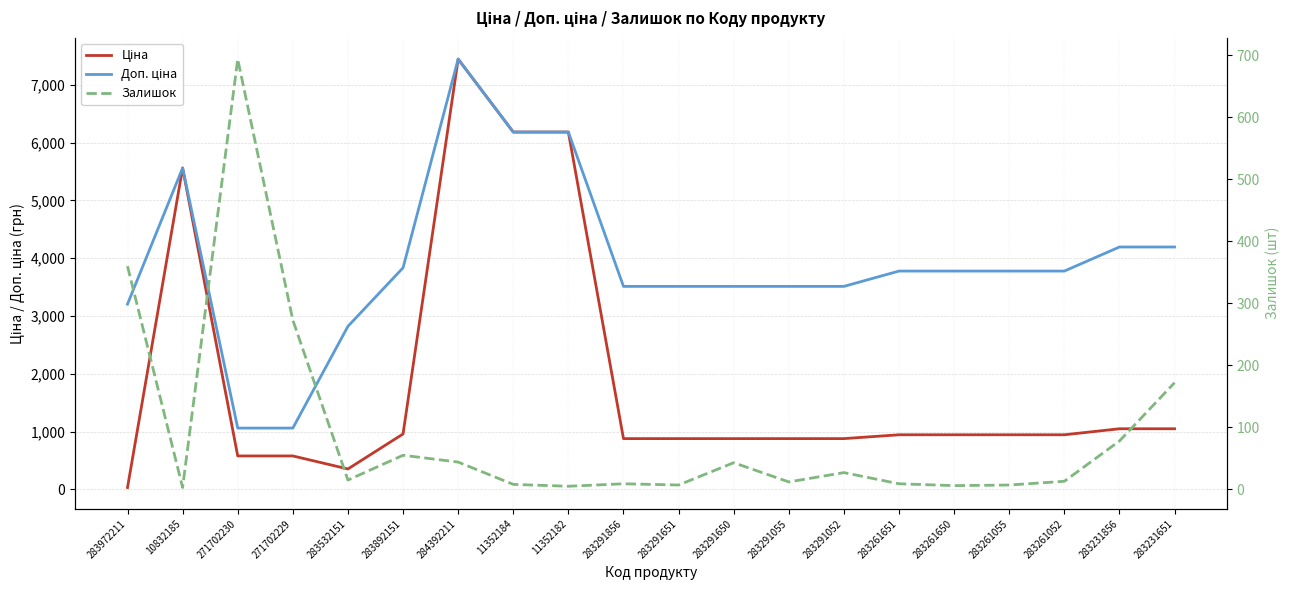

The value of Ціна at 283261052 is 436.6. True or false?

False